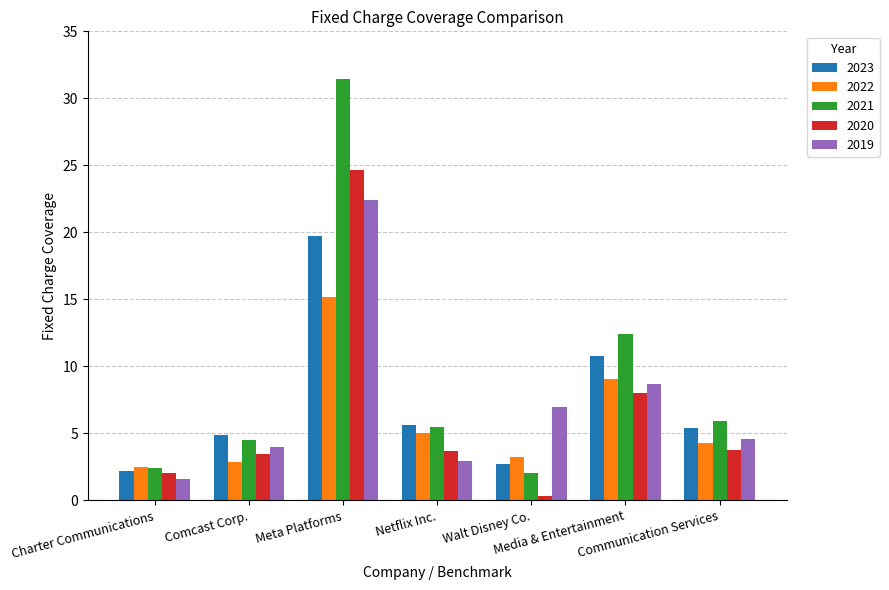

What is the difference between the 2019 values at Communication Services and Media & Entertainment?

4.1